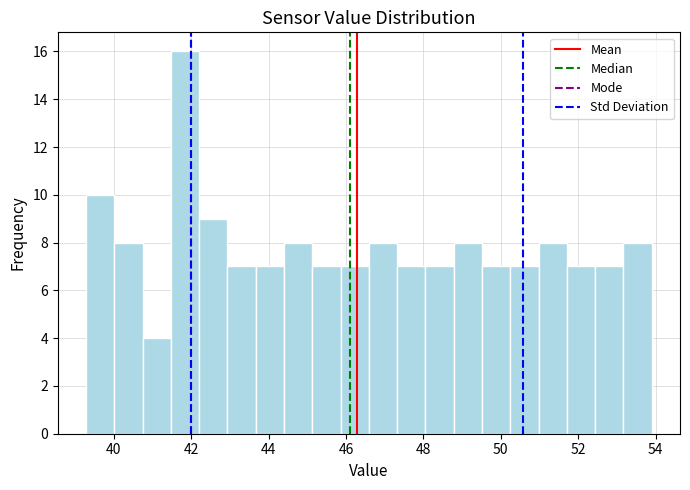

Read against the x-axis, roughly where is the centre of the tallest bar?

41.8